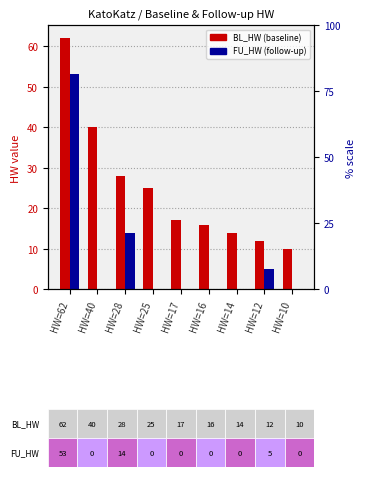

Is the value of FU_HW (follow-up) at HW=12 greater than the value of BL_HW (baseline) at HW=17?

No